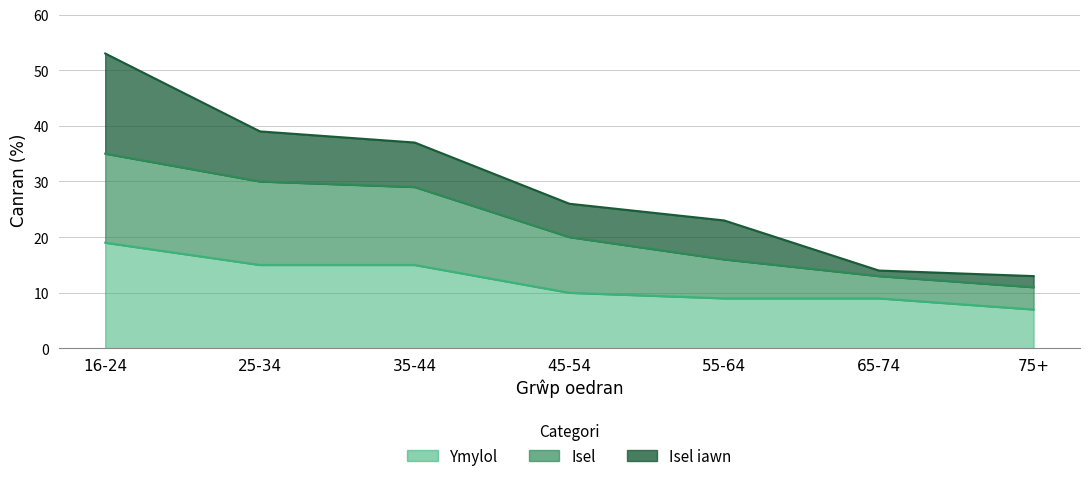

True or false: Isel has more than 0 interior local peaks.

False